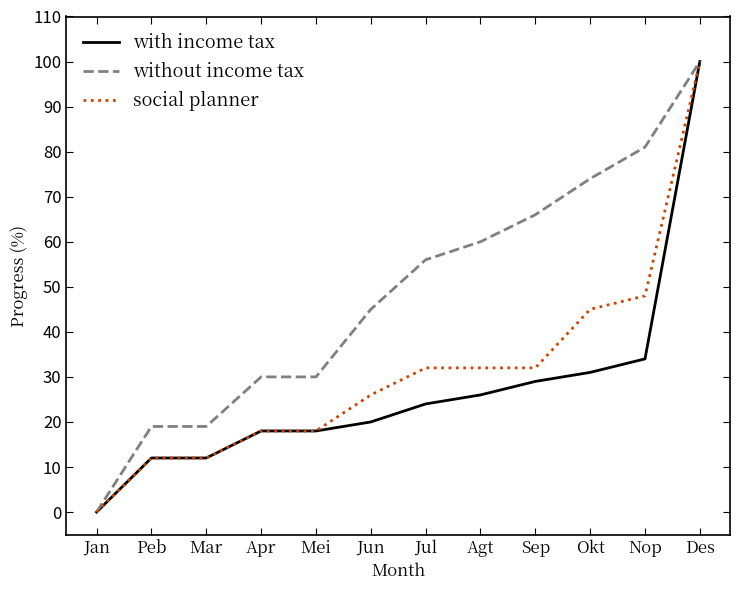

How many values in social planner are above zero?

11